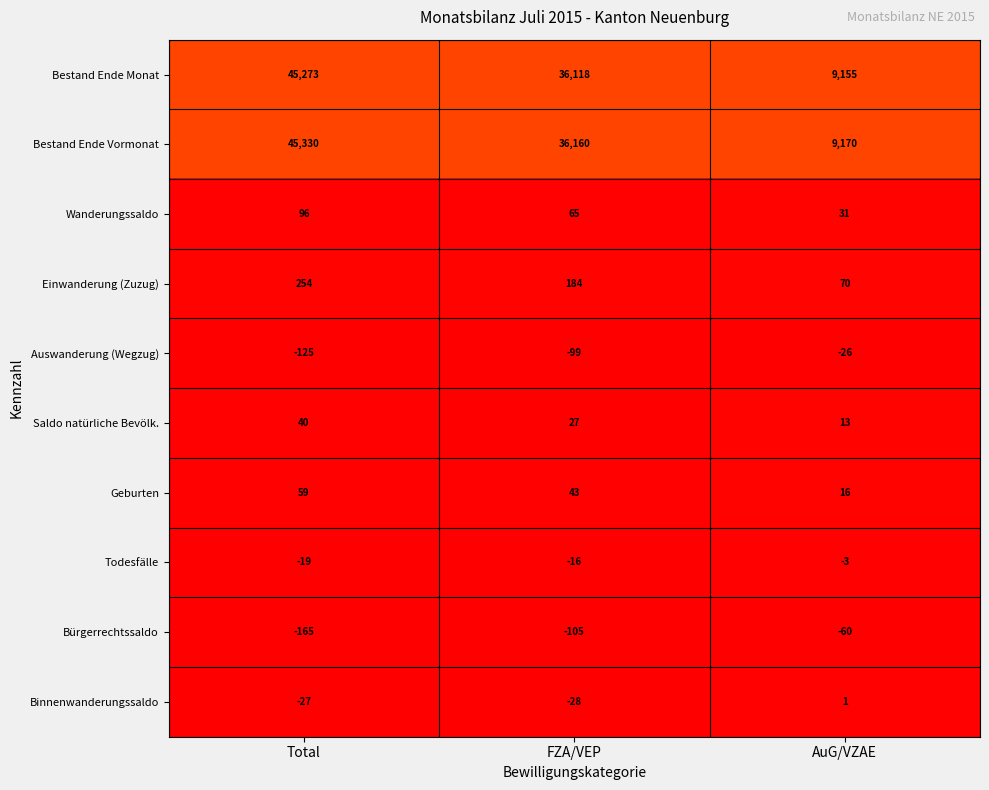

Reading right to left, transcribe all the data shown in this chart.

Bestand Ende Monat: AuG/VZAE=9155	FZA/VEP=36118	Total=45273
Bestand Ende Vormonat: AuG/VZAE=9170	FZA/VEP=36160	Total=45330
Wanderungssaldo: AuG/VZAE=31	FZA/VEP=65	Total=96
Einwanderung (Zuzug): AuG/VZAE=70	FZA/VEP=184	Total=254
Auswanderung (Wegzug): AuG/VZAE=-26	FZA/VEP=-99	Total=-125
Saldo natürliche Bevölk.: AuG/VZAE=13	FZA/VEP=27	Total=40
Geburten: AuG/VZAE=16	FZA/VEP=43	Total=59
Todesfälle: AuG/VZAE=-3	FZA/VEP=-16	Total=-19
Bürgerrechtssaldo: AuG/VZAE=-60	FZA/VEP=-105	Total=-165
Binnenwanderungssaldo: AuG/VZAE=1	FZA/VEP=-28	Total=-27